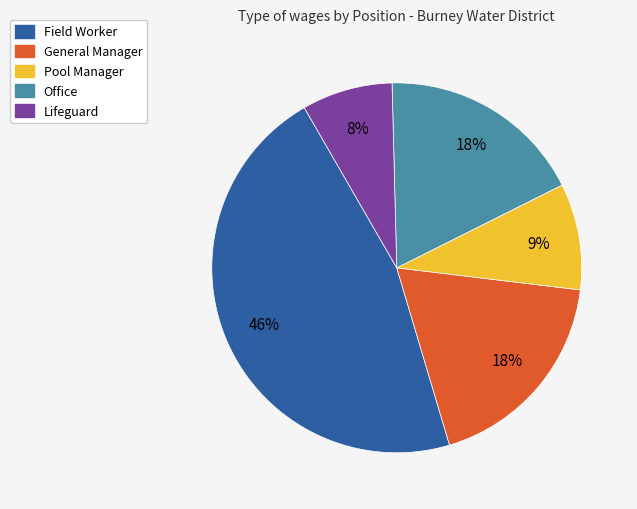

Does any single category account for the majority?

No